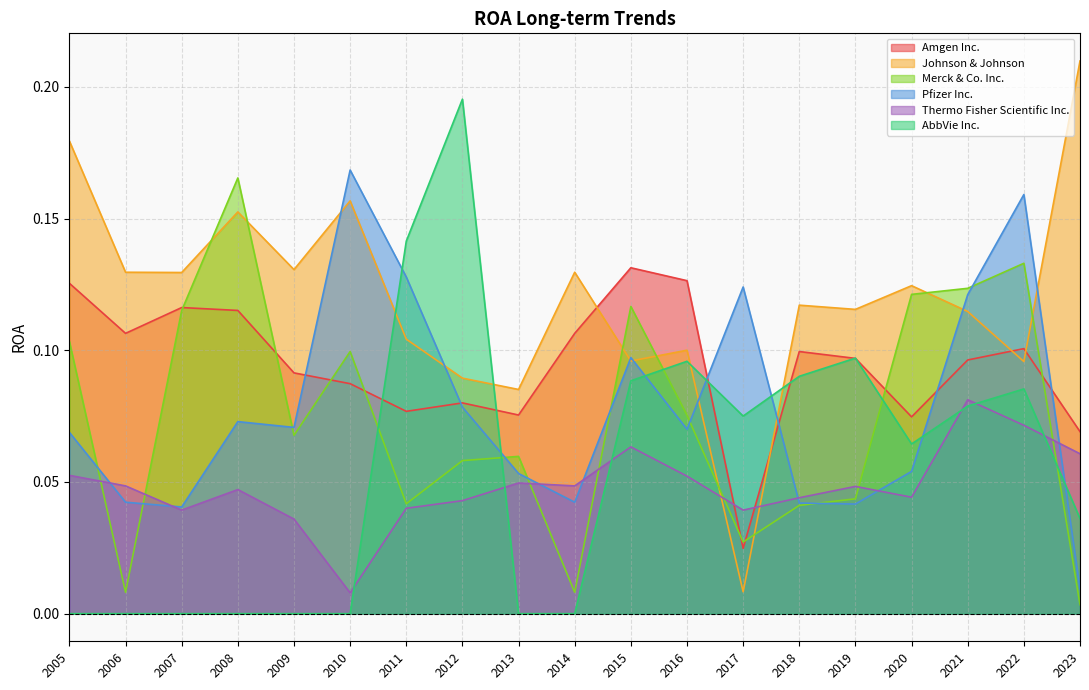

After their last crossing, which series has the higher values: Thermo Fisher Scientific Inc. or AbbVie Inc.?

Thermo Fisher Scientific Inc.